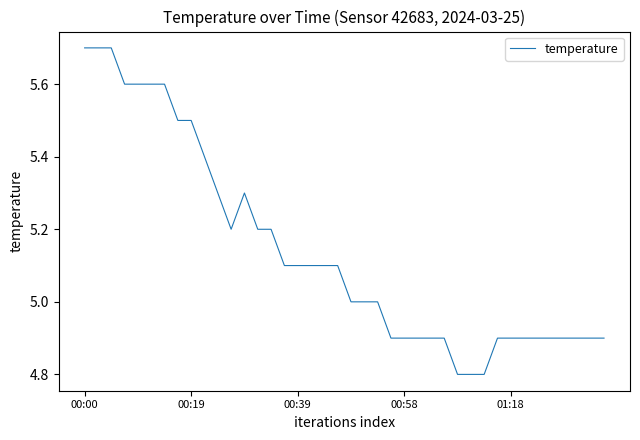

What is the maximum value shown in the chart?

5.7